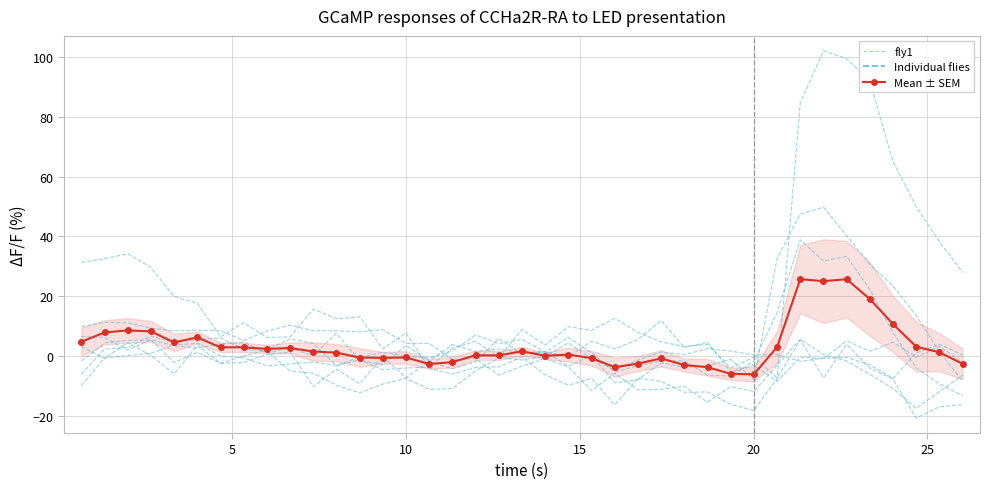

How many values in Mean ± SEM are below zero?

14